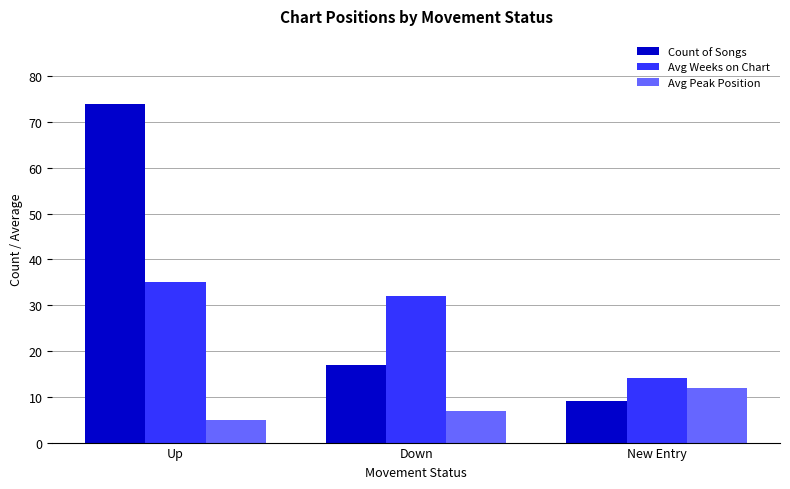

Between Up and Down, which series saw the biggest shift?

Count of Songs